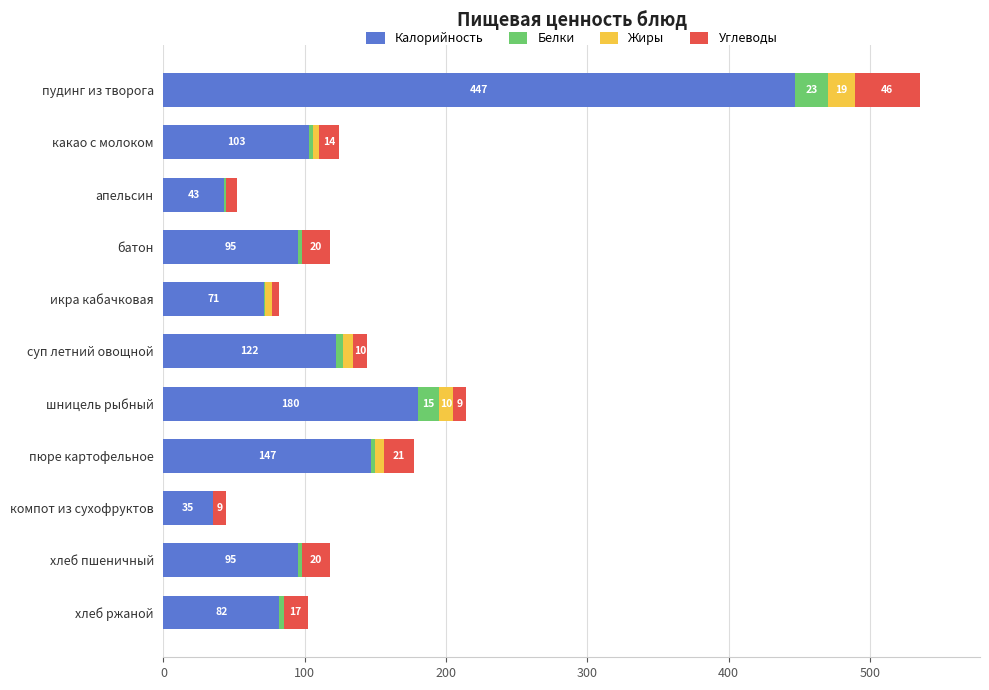

What is the maximum value for Калорийность?

447